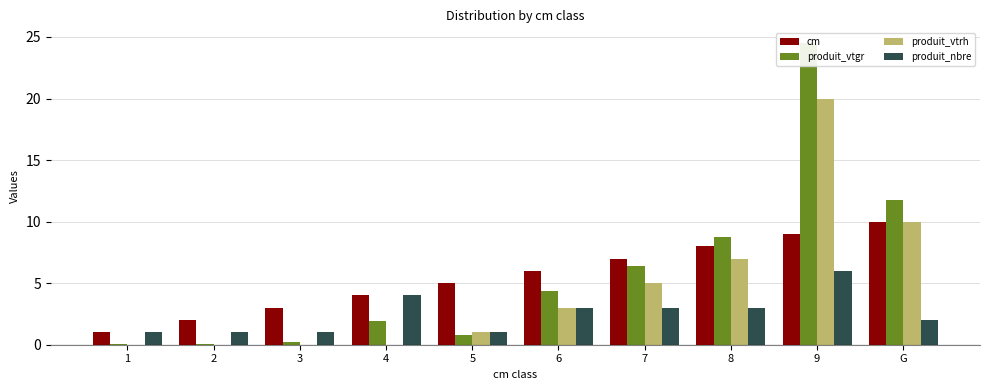

True or false: cm has a value of 10.6 at 8.

False